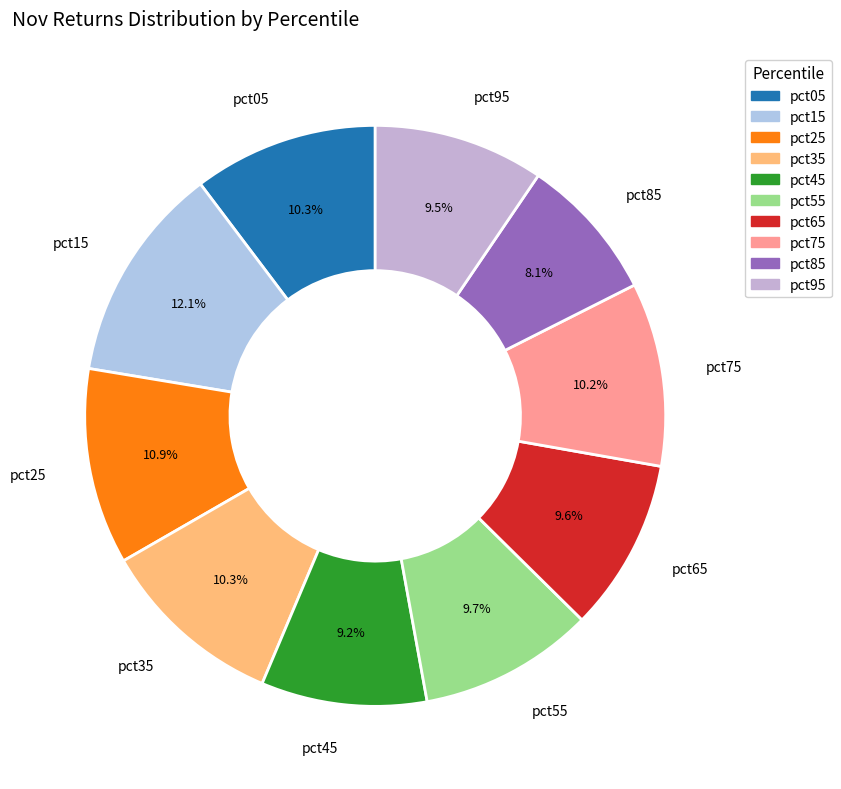

How many slices are in this pie chart?

10